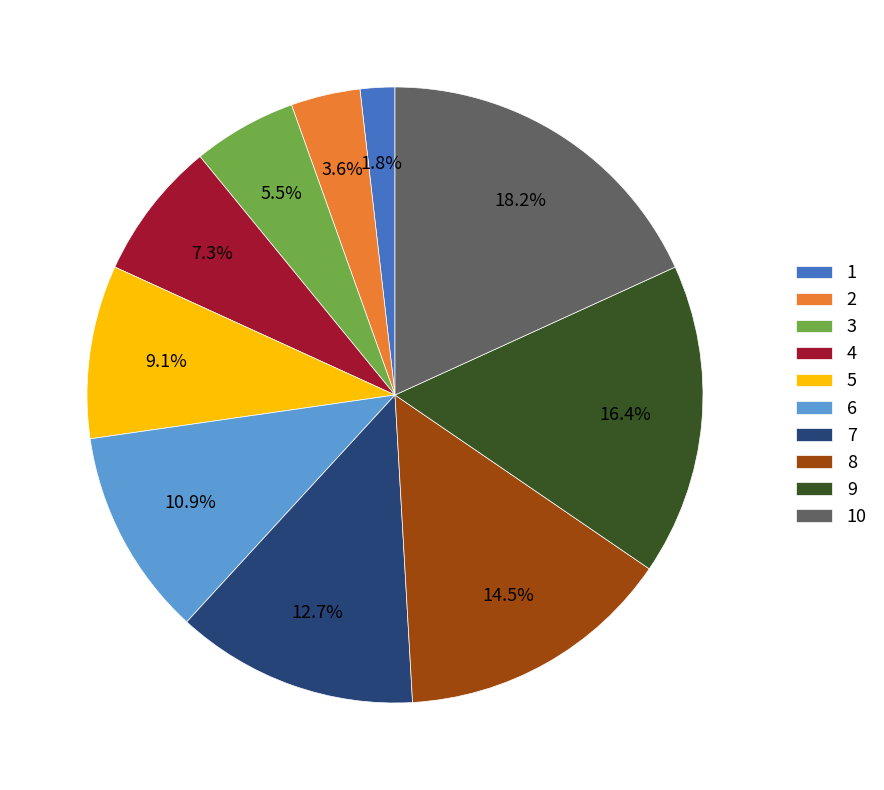

True or false: 9 accounts for 7% of the total.

False